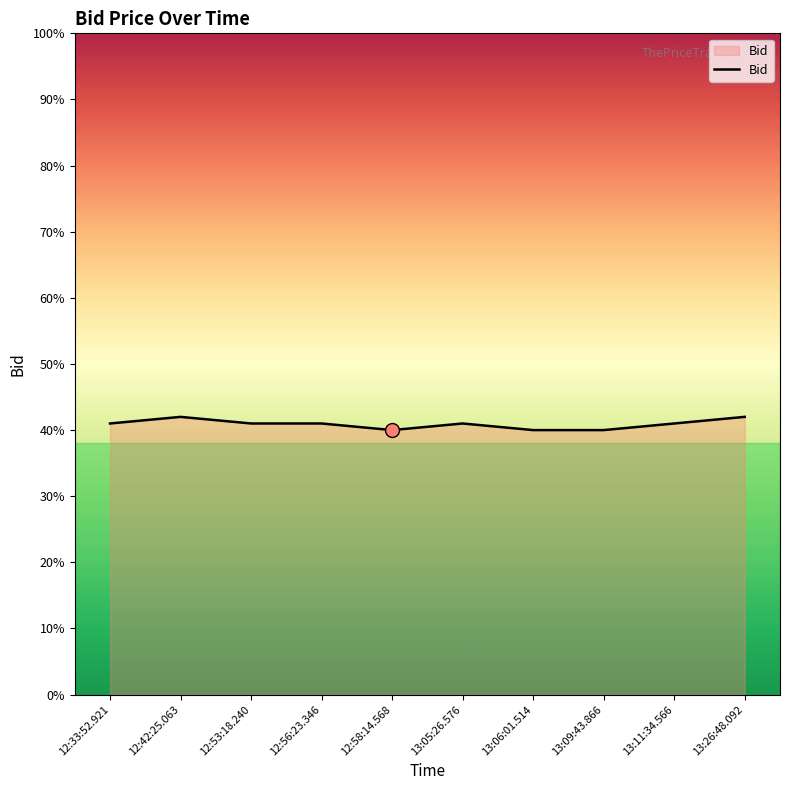

Does the chart display data point markers on the line(s)?

No